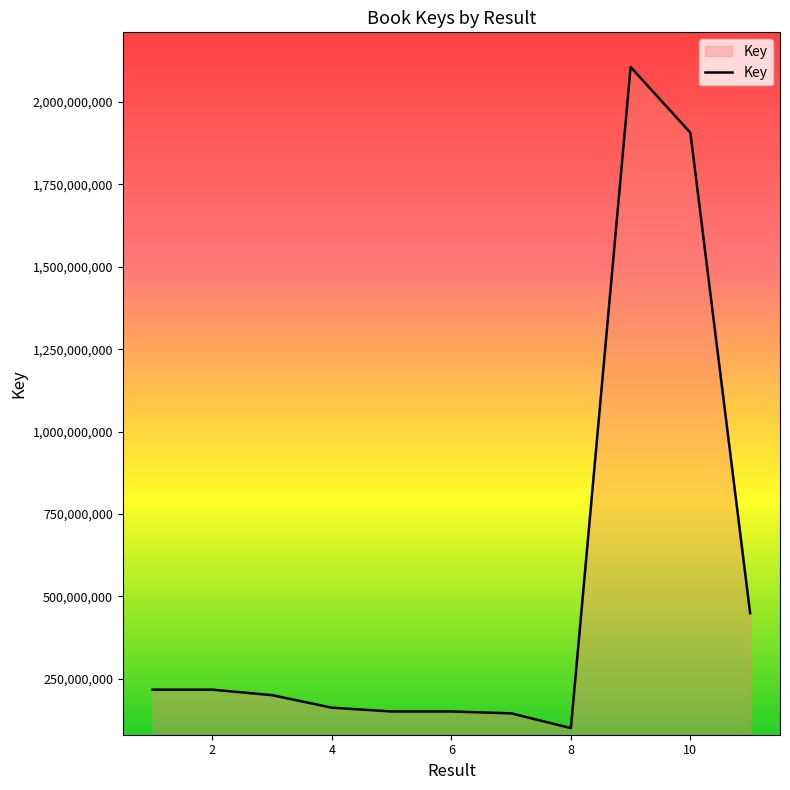

How many values are below 200558856?

5